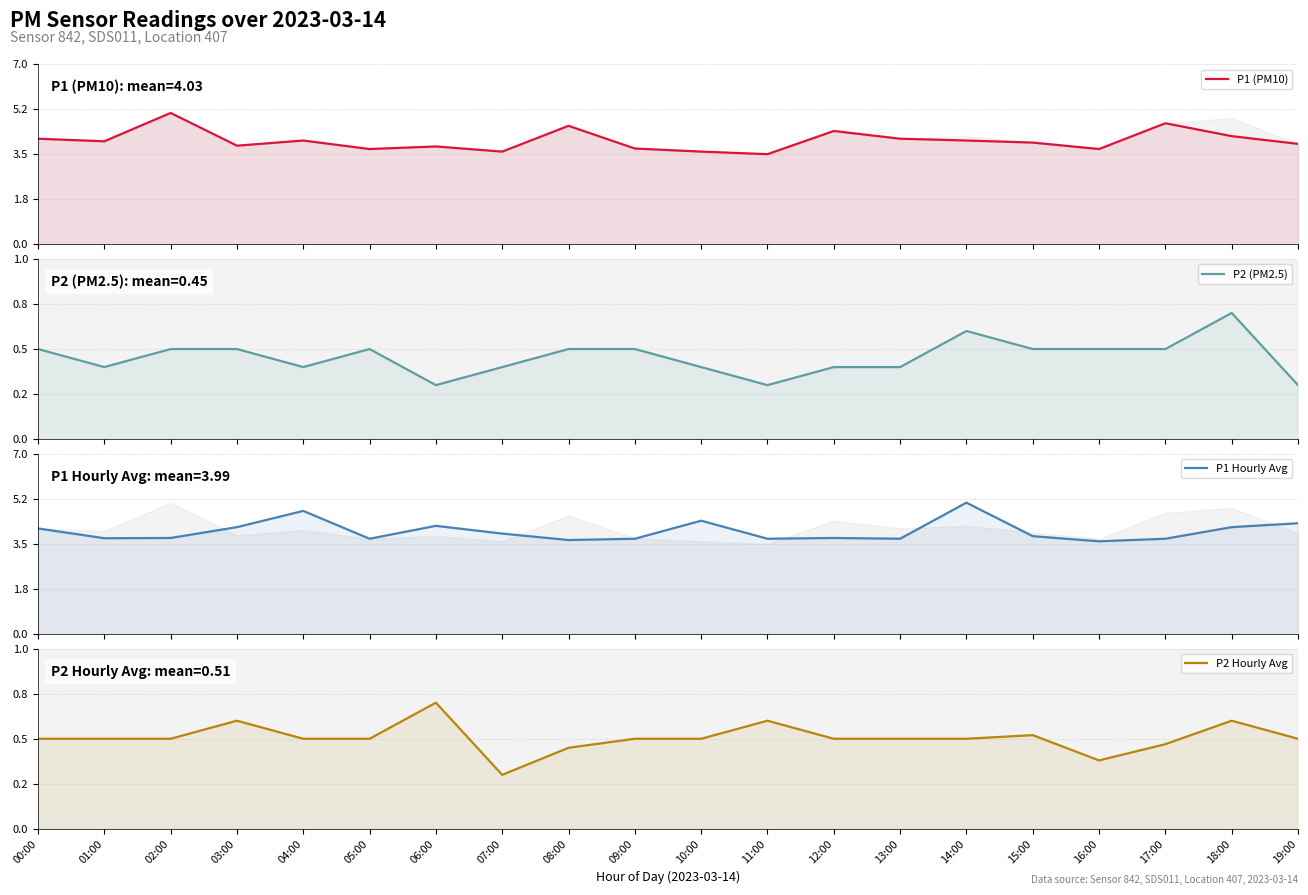

What is the average value of the P1 Hourly Avg series?

4.0